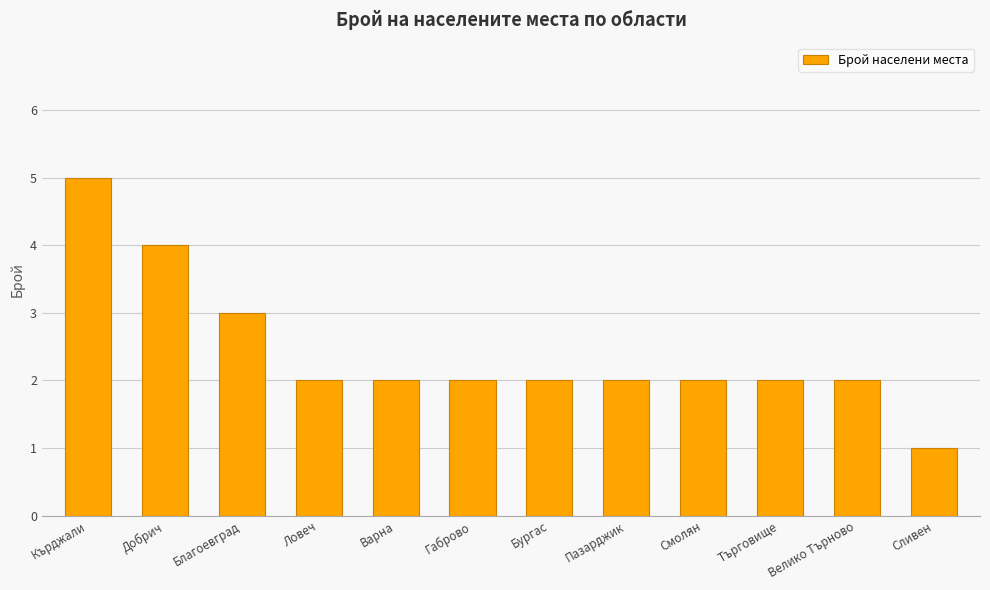

How many categories are shown in the chart?

12